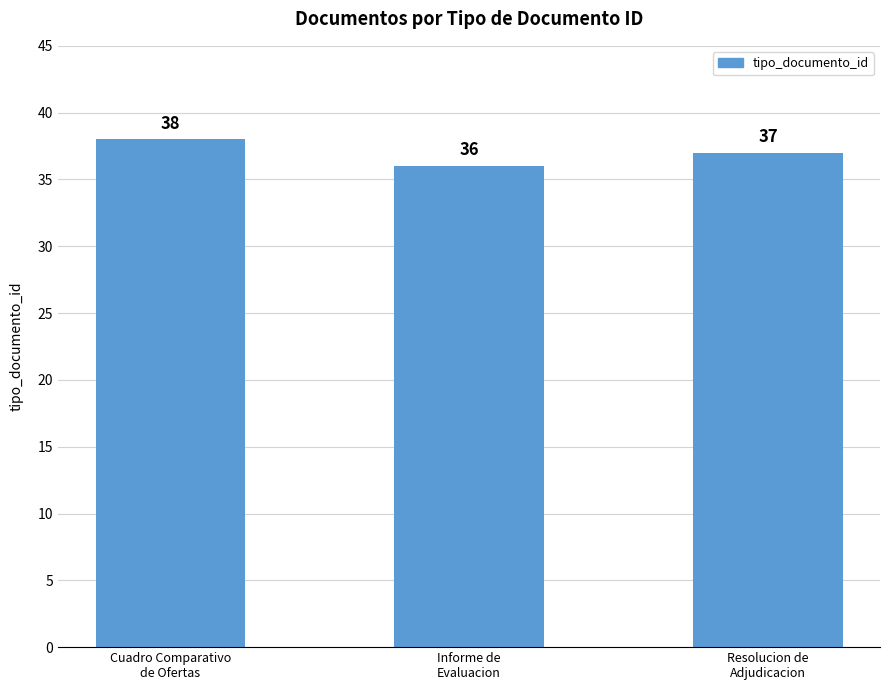

The value at Cuadro Comparativo
de Ofertas is 38. True or false?

True